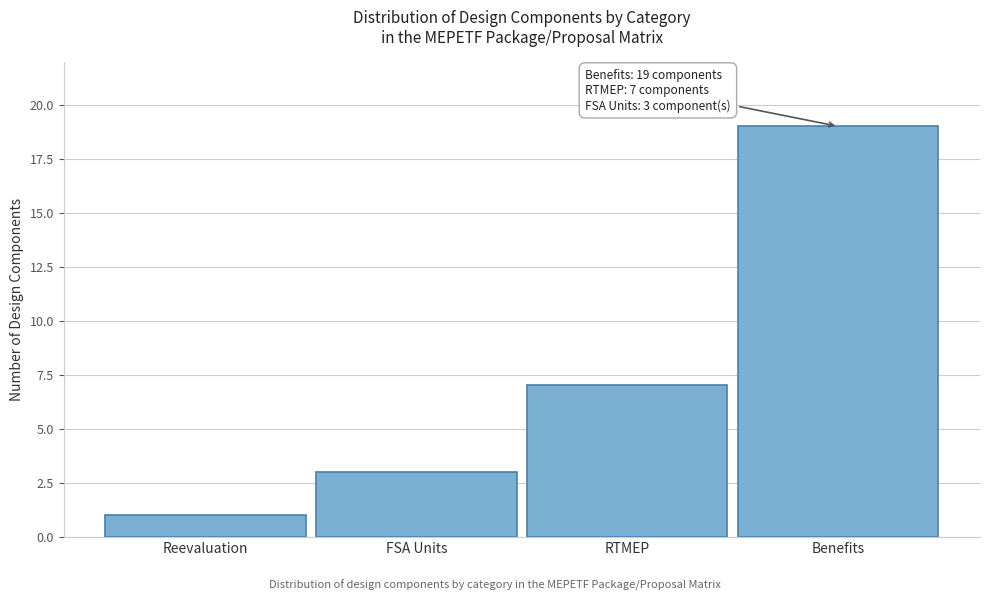

Reading left to right, extract all data points from this chart.

Reevaluation=1	FSA Units=3	RTMEP=7	Benefits=19